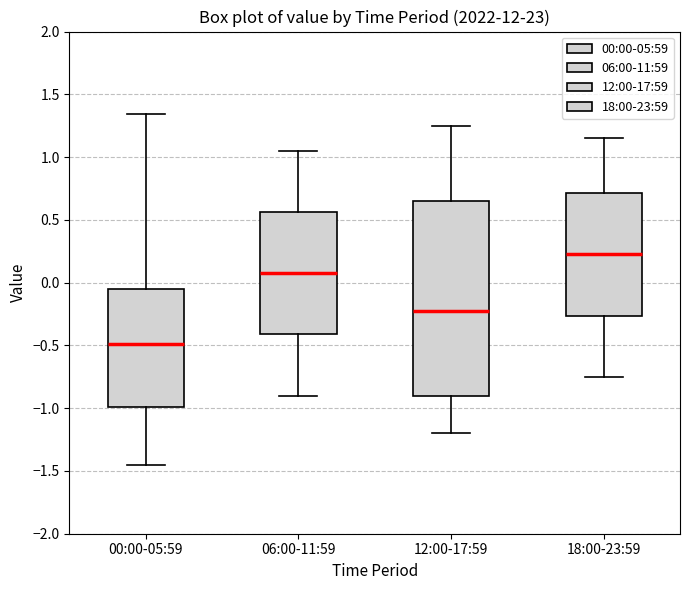

Which box is the tallest, from its lower edge to its upper edge?

12:00-17:59